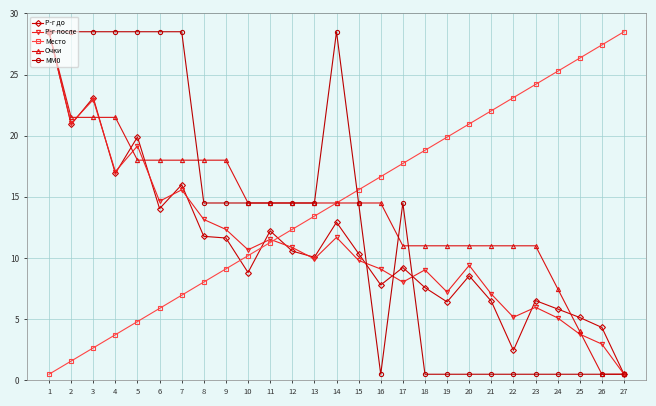

True or false: Р-г до has more than 0 interior local peaks.

True